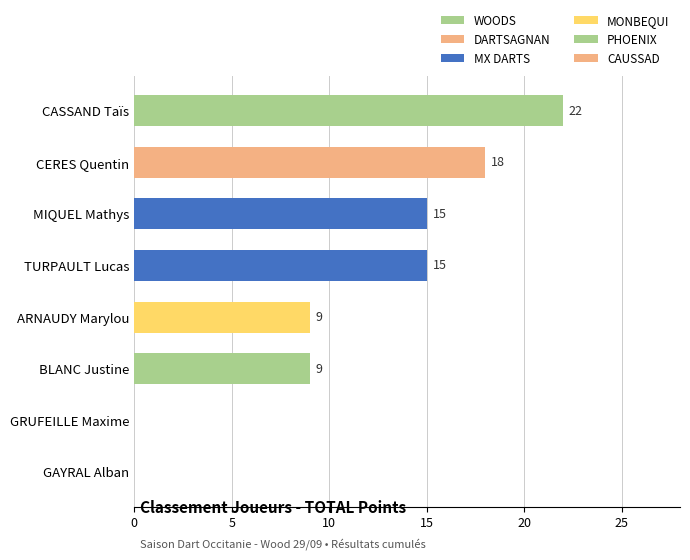

Reading right to left, extract all data points from this chart.

GAYRAL Alban=0	GRUFEILLE Maxime=0	BLANC Justine=9	ARNAUDY Marylou=9	TURPAULT Lucas=15	MIQUEL Mathys=15	CERES Quentin=18	CASSAND Taïs=22